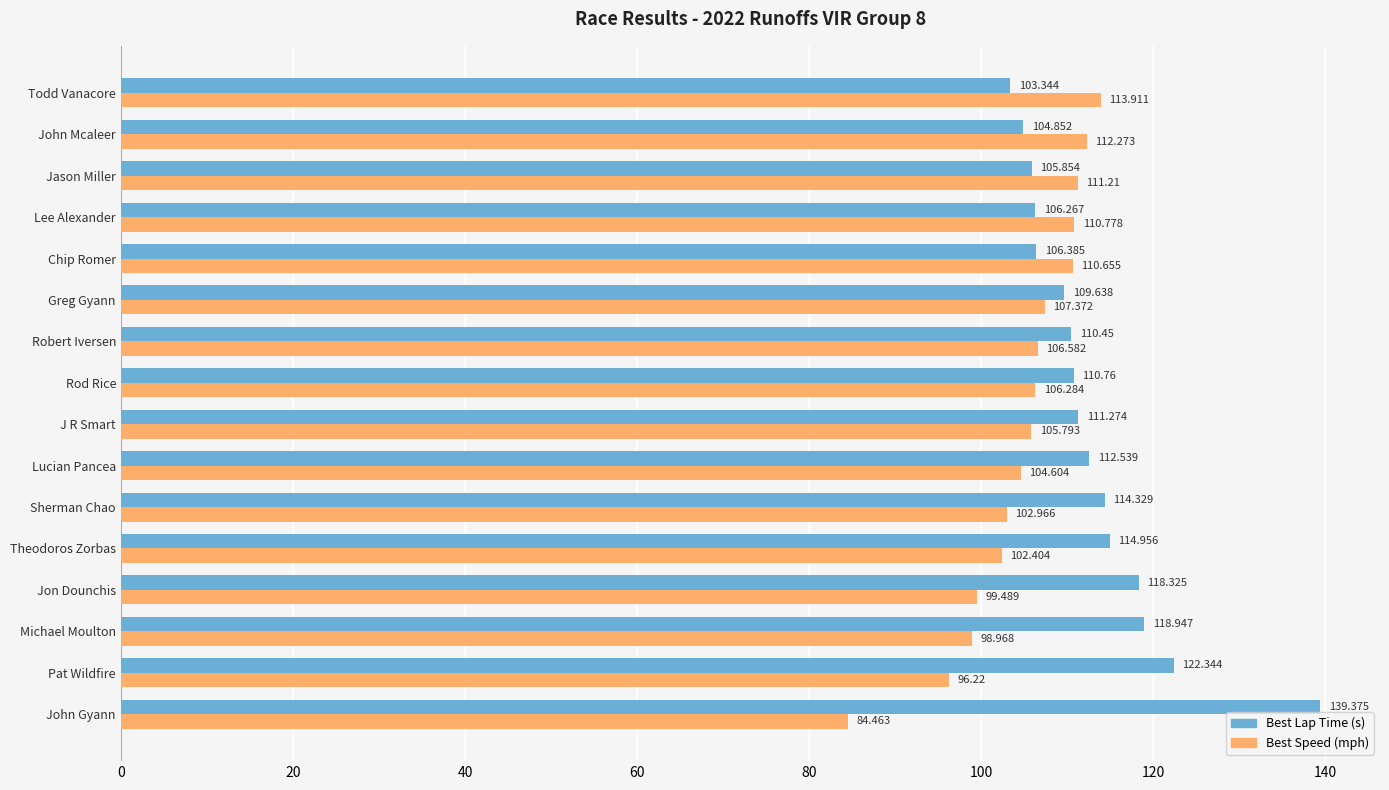

List the labels in order of Best Lap Time (s) value, smallest first.

Todd Vanacore, John Mcaleer, Jason Miller, Lee Alexander, Chip Romer, Greg Gyann, Robert Iversen, Rod Rice, J R Smart, Lucian Pancea, Sherman Chao, Theodoros Zorbas, Jon Dounchis, Michael Moulton, Pat Wildfire, John Gyann